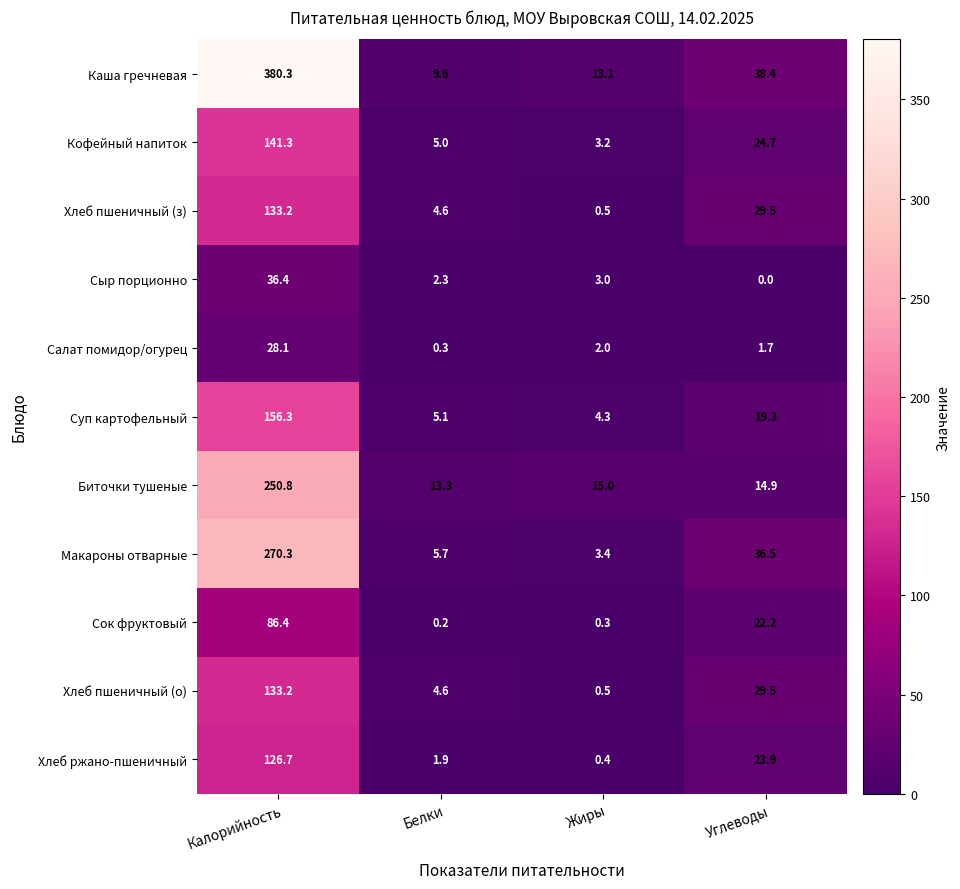

Is it true that Салат помидор/огурец equals 0.3 at Белки?

True